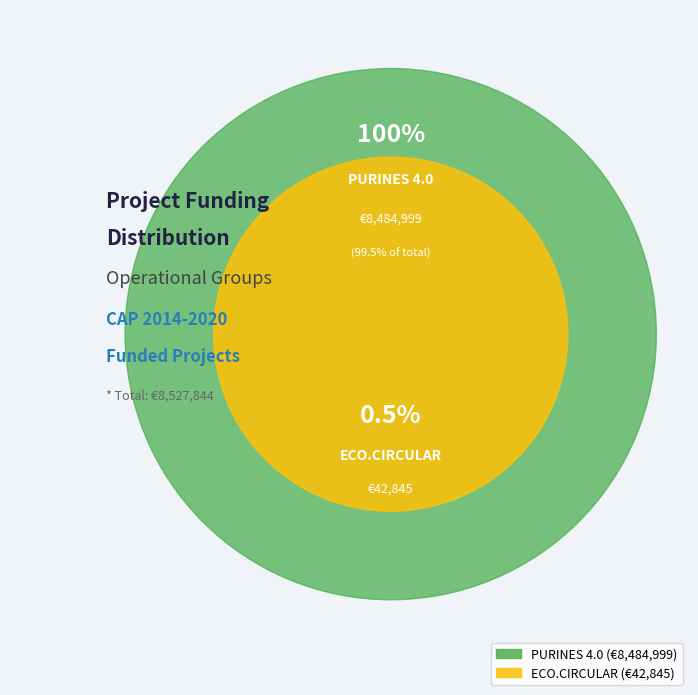

What portion of the pie excludes ECO.CIRCULAR?

99.5%